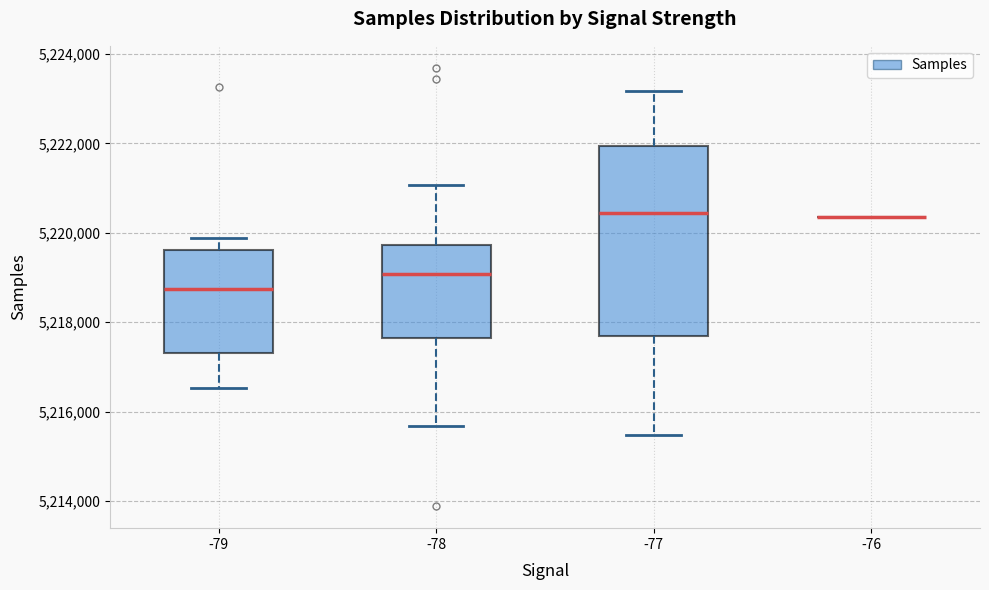

Comparing the boxes themselves (not the whiskers), which one is the tallest?

-77